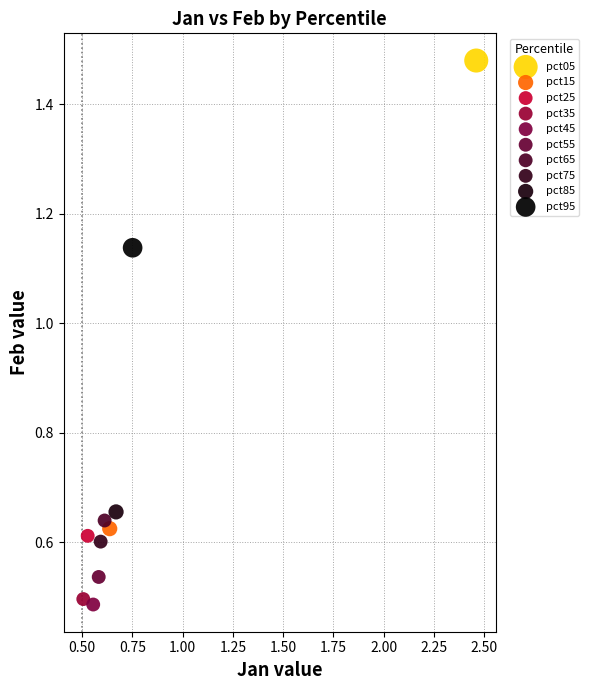

What are all the series names shown in the legend?

pct05, pct15, pct25, pct35, pct45, pct55, pct65, pct75, pct85, pct95